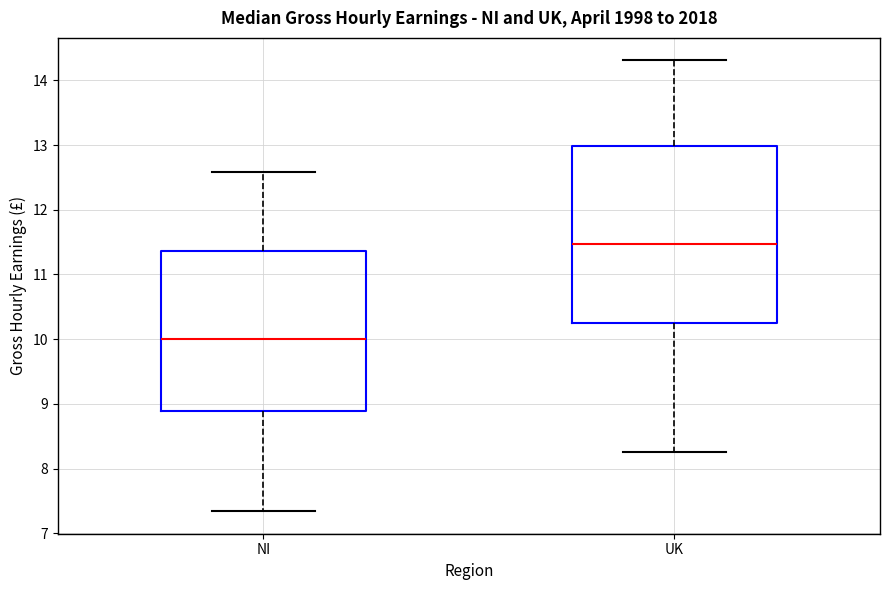

Reading left to right, read every box against the y-axis: the position of its median line, the range the box covers, and the ends of its whiskers. The values are not printed on the chart, so give them approximately, as read against the axis.

NI: median 10.0, box 8.9 to 11.4, whiskers 7.3 to 12.6
UK: median 11.5, box 10.3 to 13.0, whiskers 8.3 to 14.3